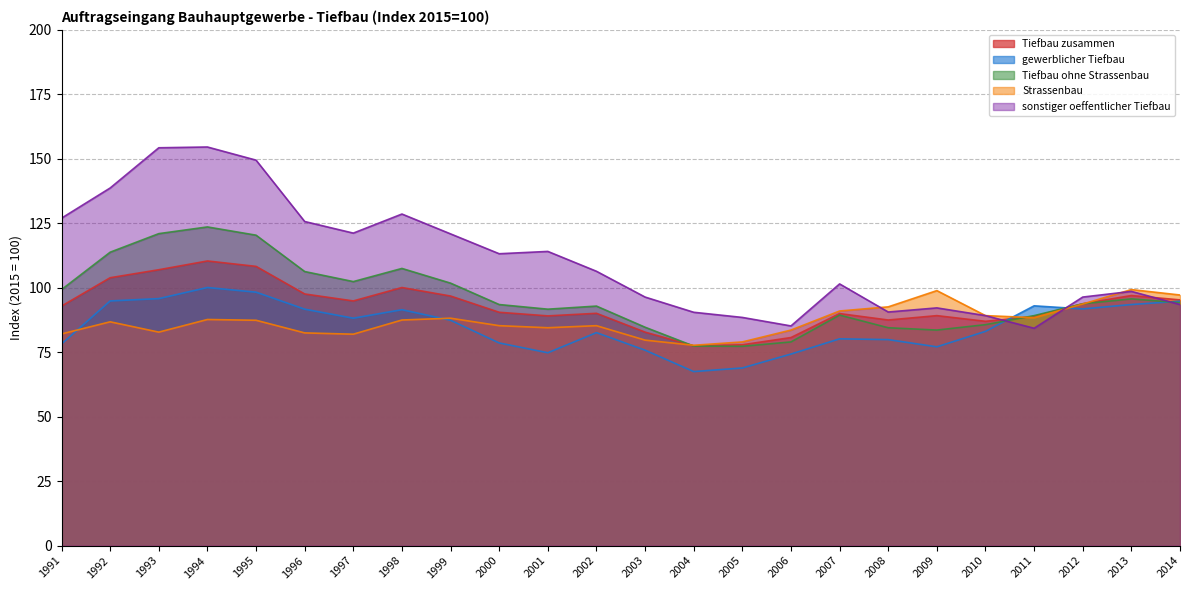

What is the lowest value of the sonstiger oeffentlicher Tiefbau series?

84.3